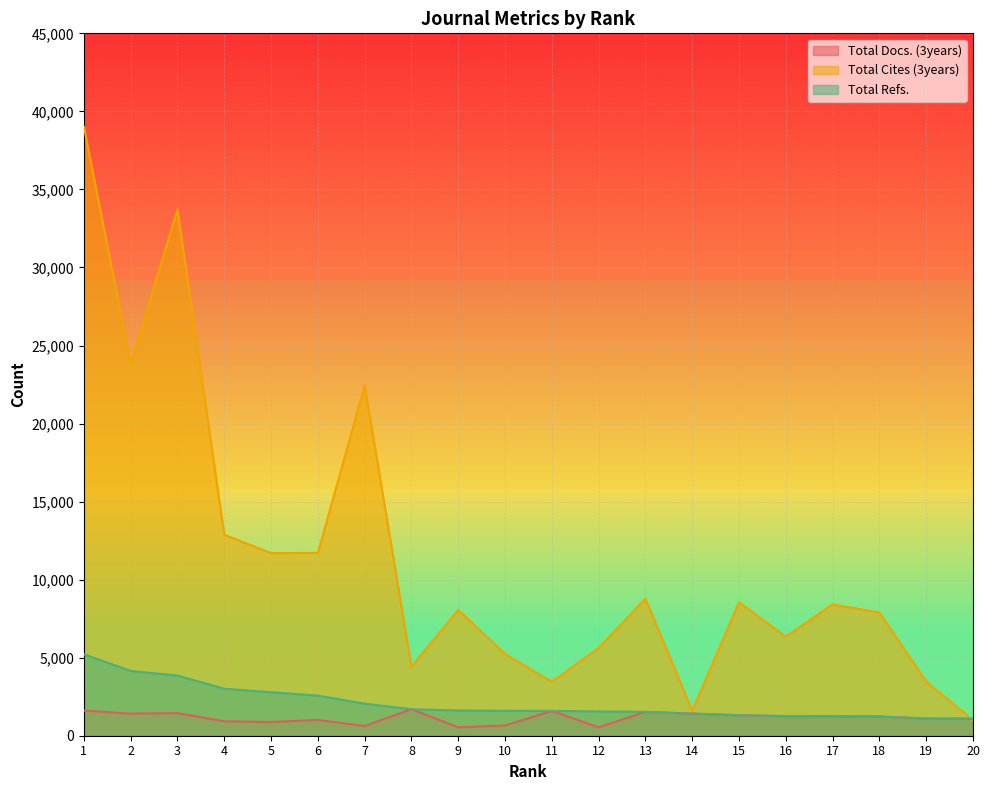

What are all the series names shown in the legend?

Total Docs. (3years), Total Cites (3years), Total Refs.